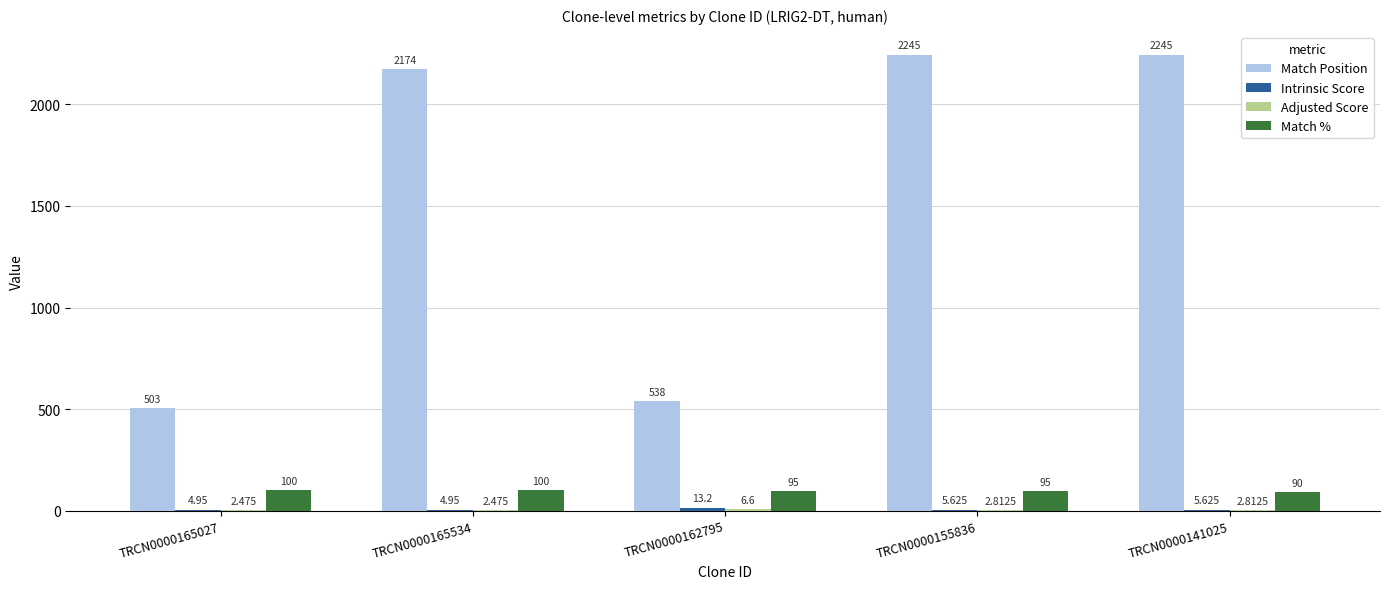

Which series has the largest total across all categories?

Match Position